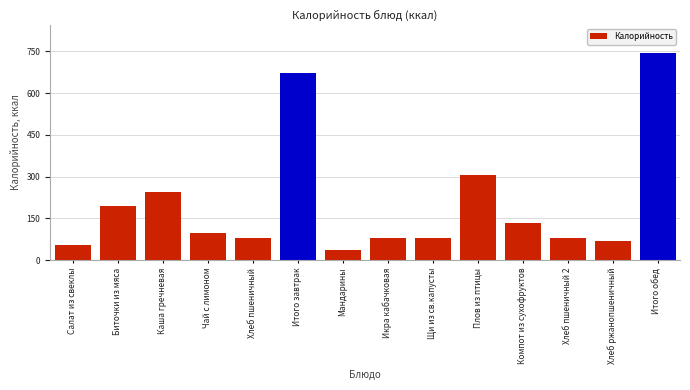

What is the smallest value displayed?

38